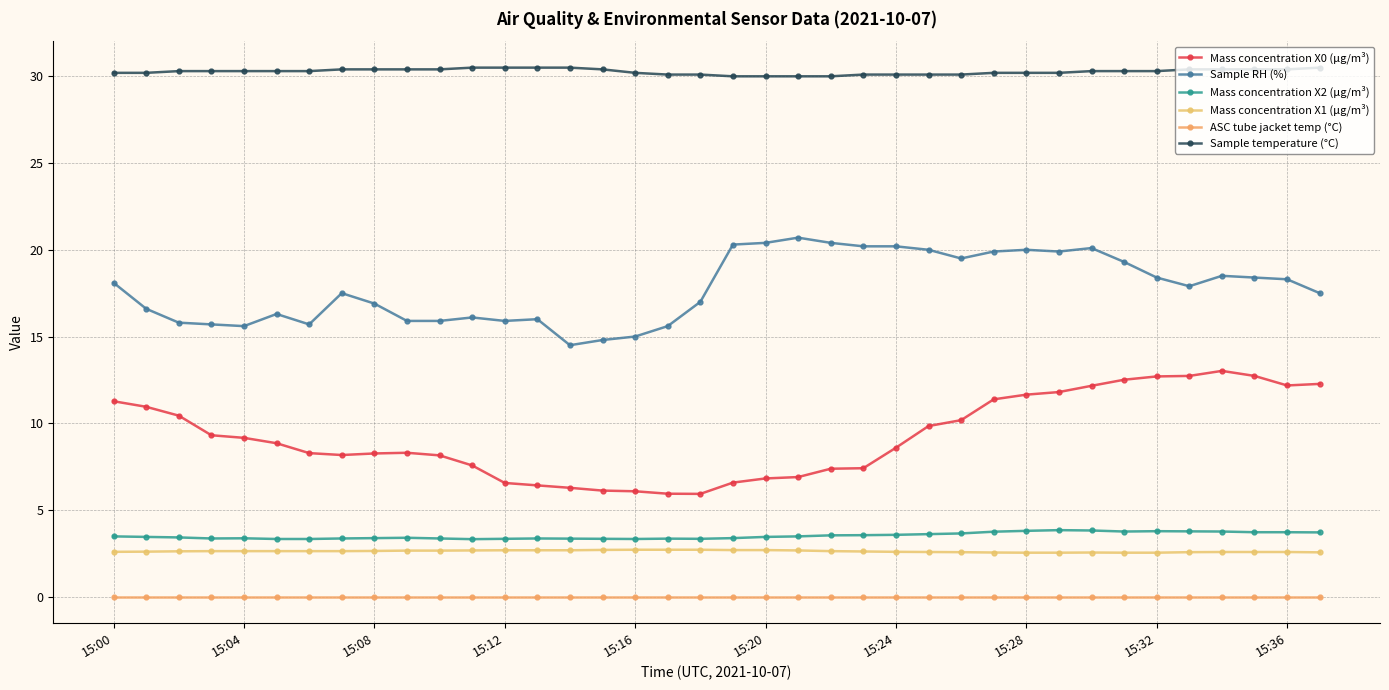

True or false: Sample RH (%) and Sample temperature (°C) cross at least once.

False